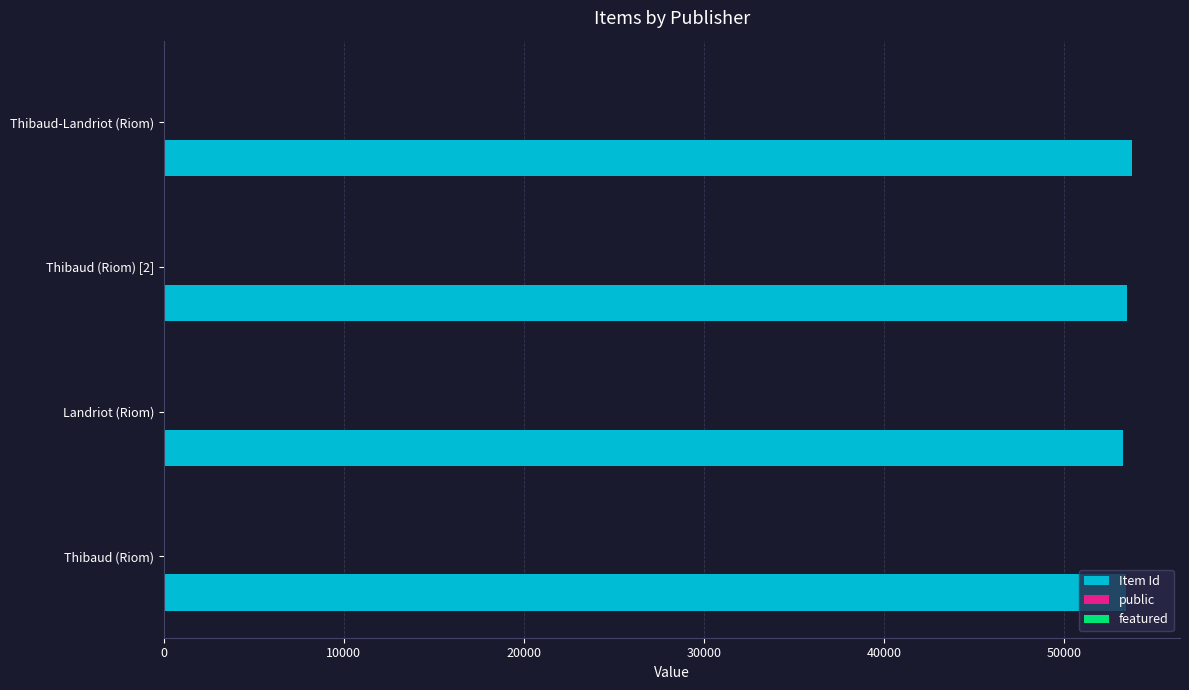

How many data points does each series have?

4